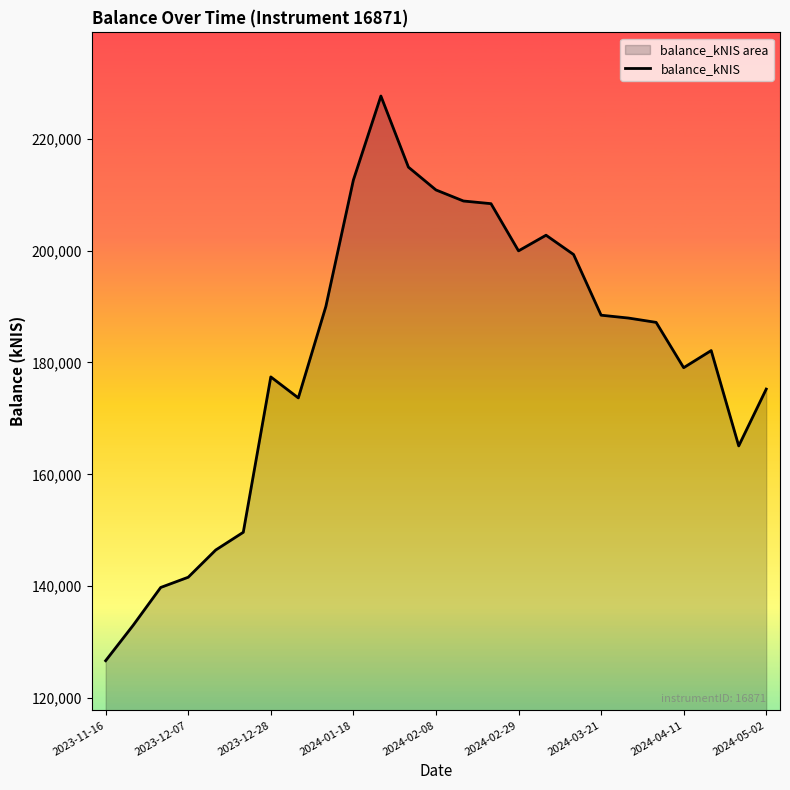

What is the value of the 23rd point from the left?

182121.3